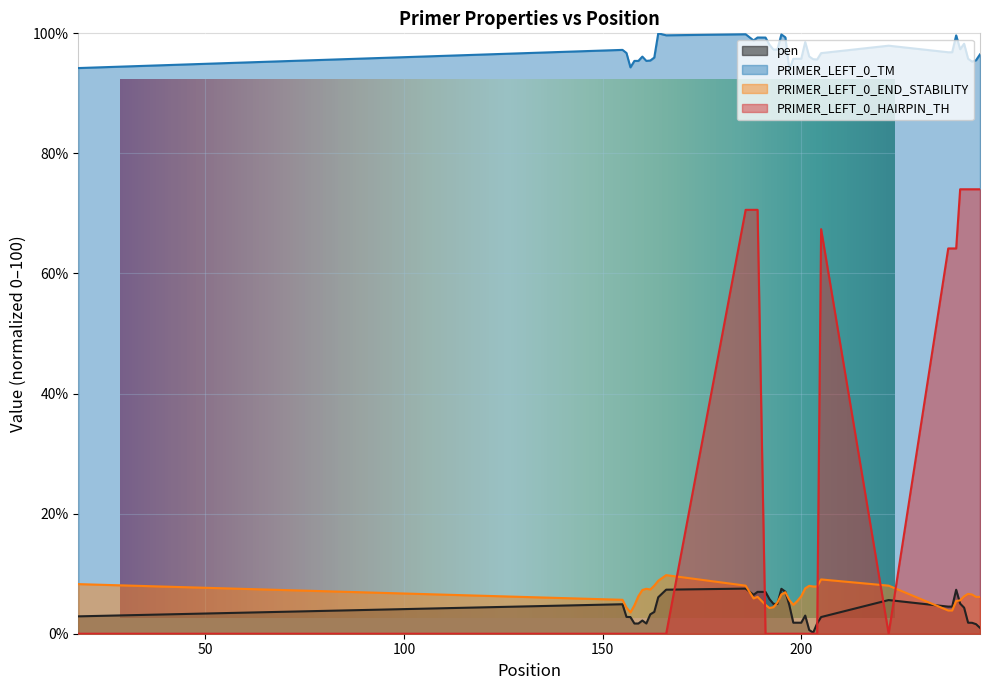

How many interior local peaks does the pen series have?

8